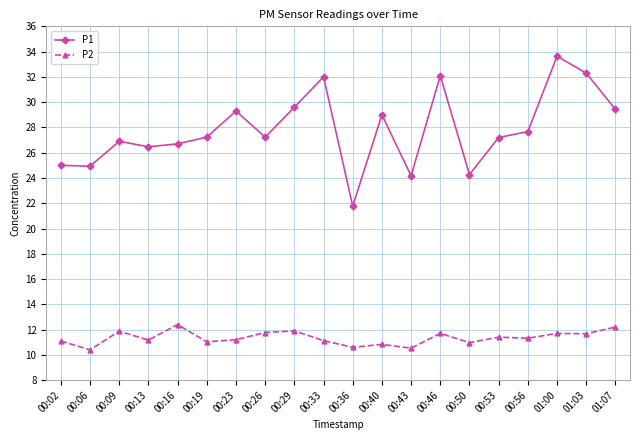

What is the difference between the P2 values at 01:03 and 00:40?

0.8